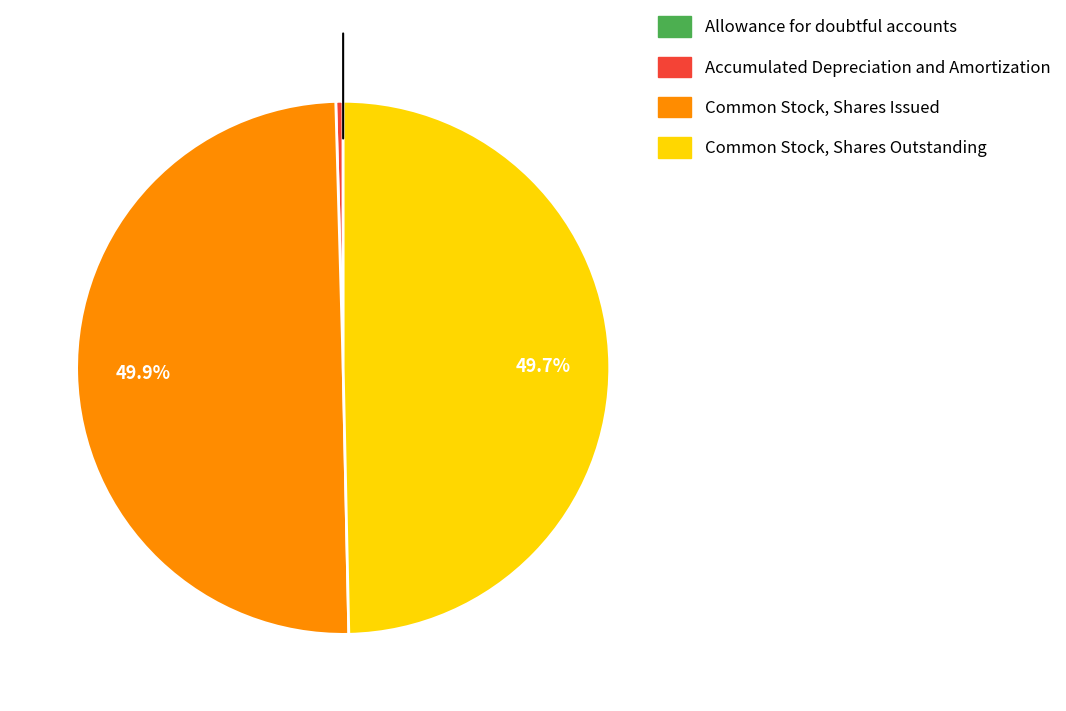

Is Accumulated Depreciation and Amortization the majority of the pie?

No